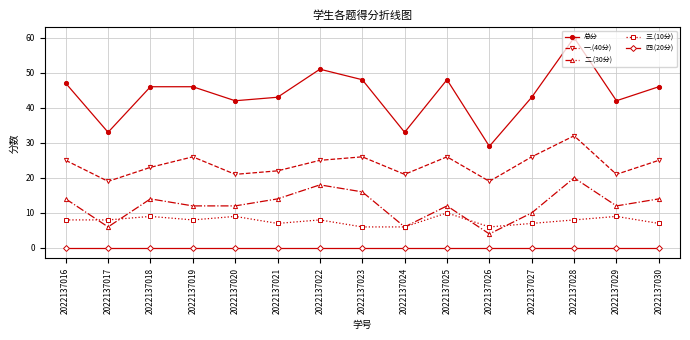

What is the value of the 一.(40分) point at the 2nd from the left?

19